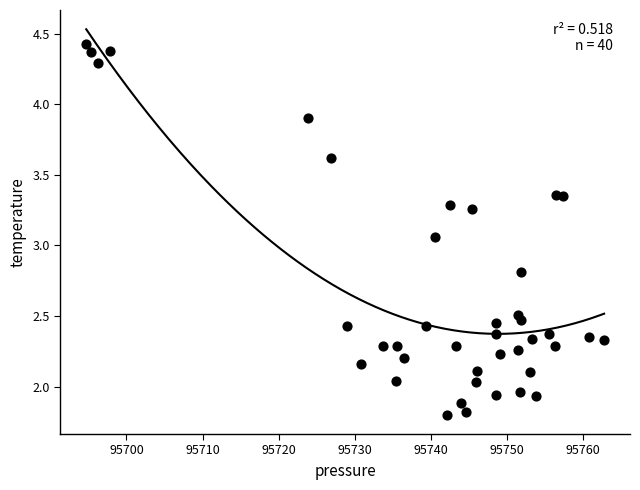

What is the range of Y values (max minus min)?

2.6